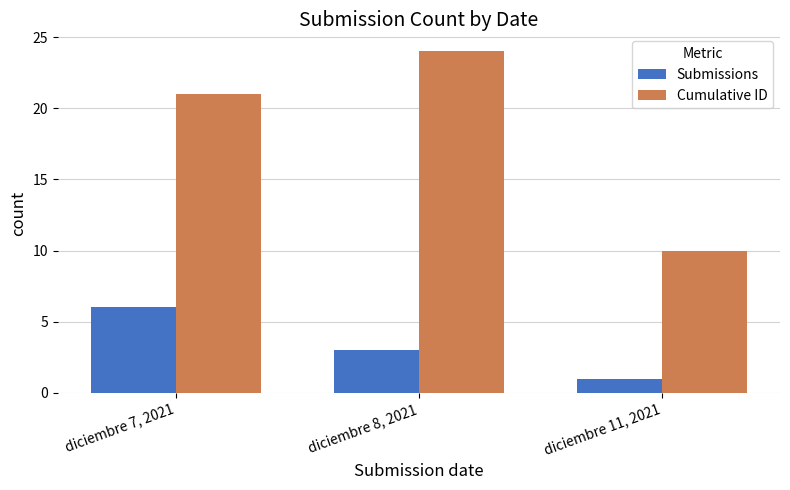

What is the sum of the Submissions values at diciembre 11, 2021 and diciembre 8, 2021?

4